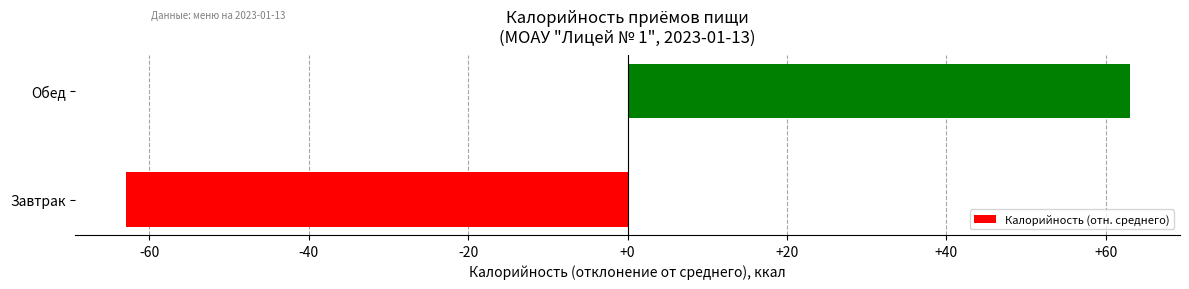

At which category does the chart reach its minimum across all series?

Завтрак